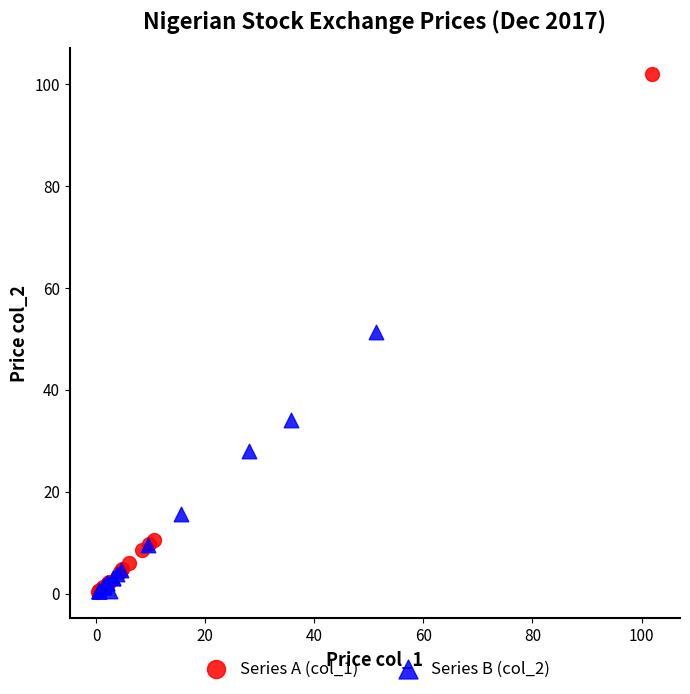

Which series reaches the maximum Y coordinate?

Series A (col_1)